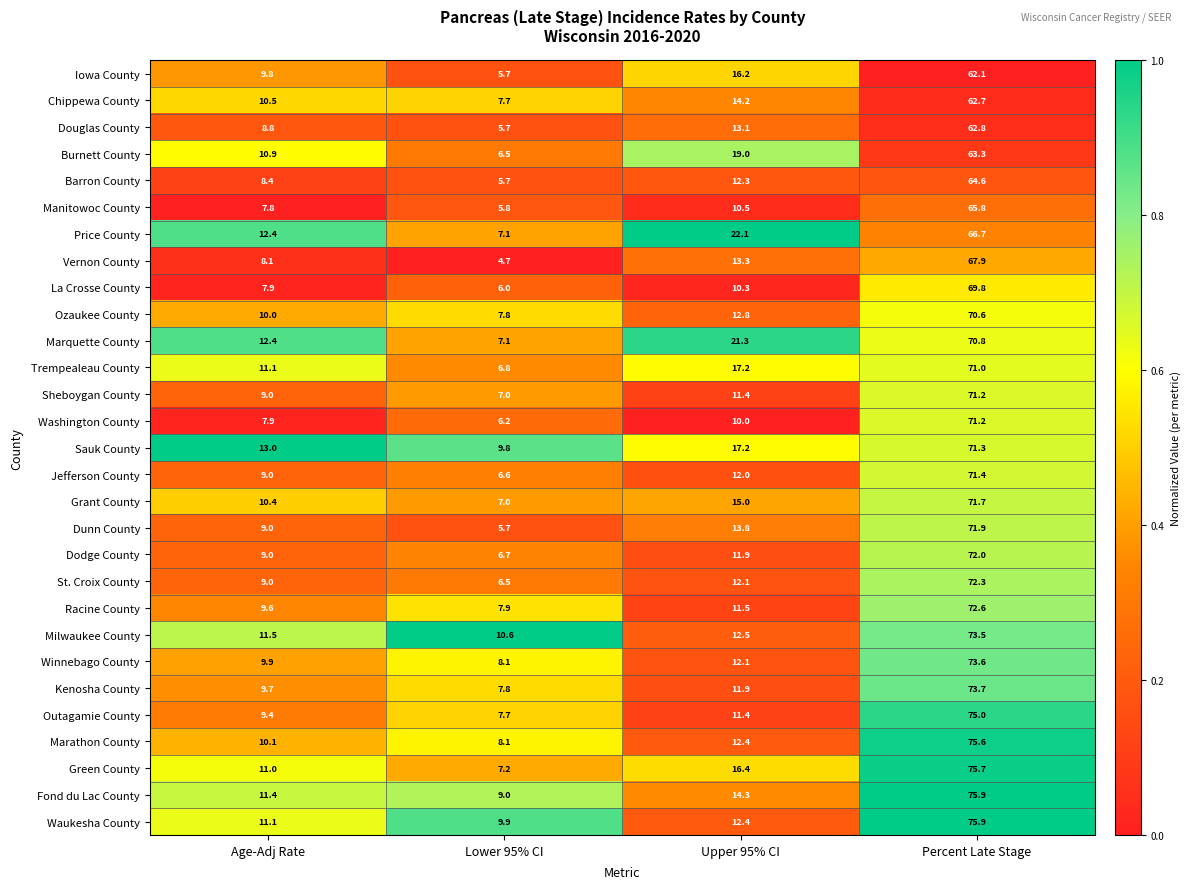

What is the difference between the second highest and minimum values in the Jefferson County series?

5.4